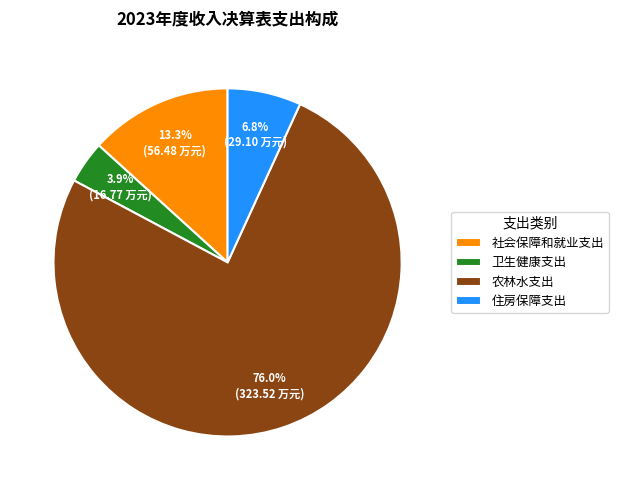

To the nearest percent, what percentage of the pie is 社会保障和就业支出?

13%